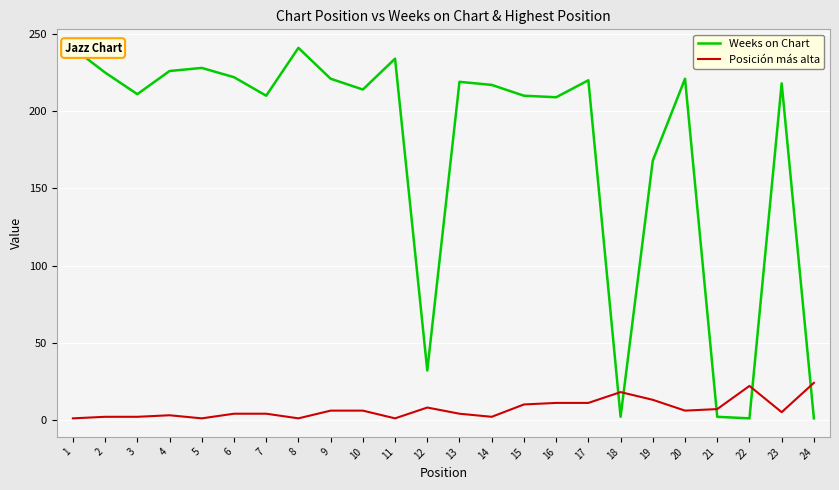

How many data points does each series have?

24